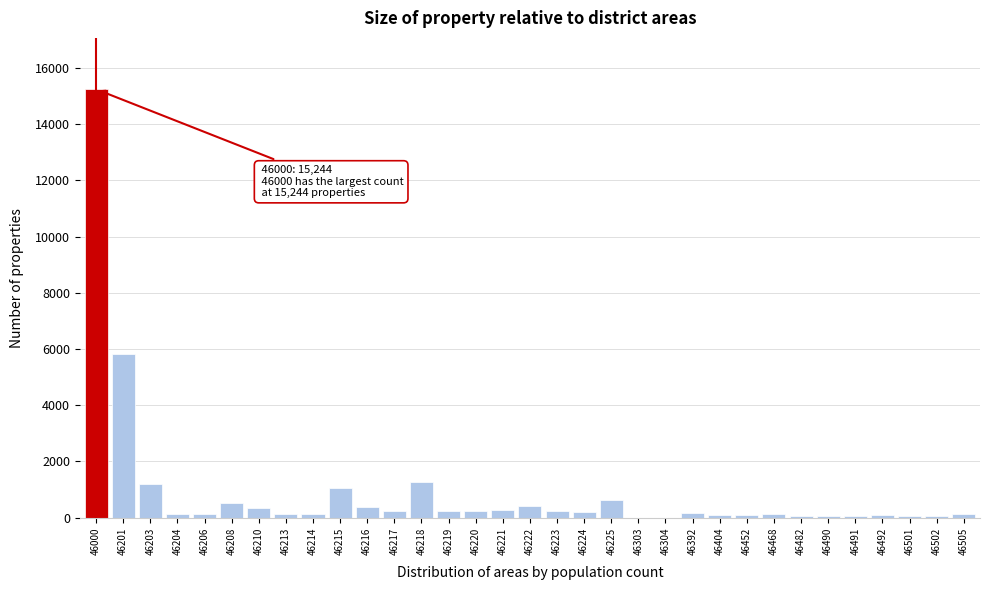

Where is the data nearest to the value 7622?

46201